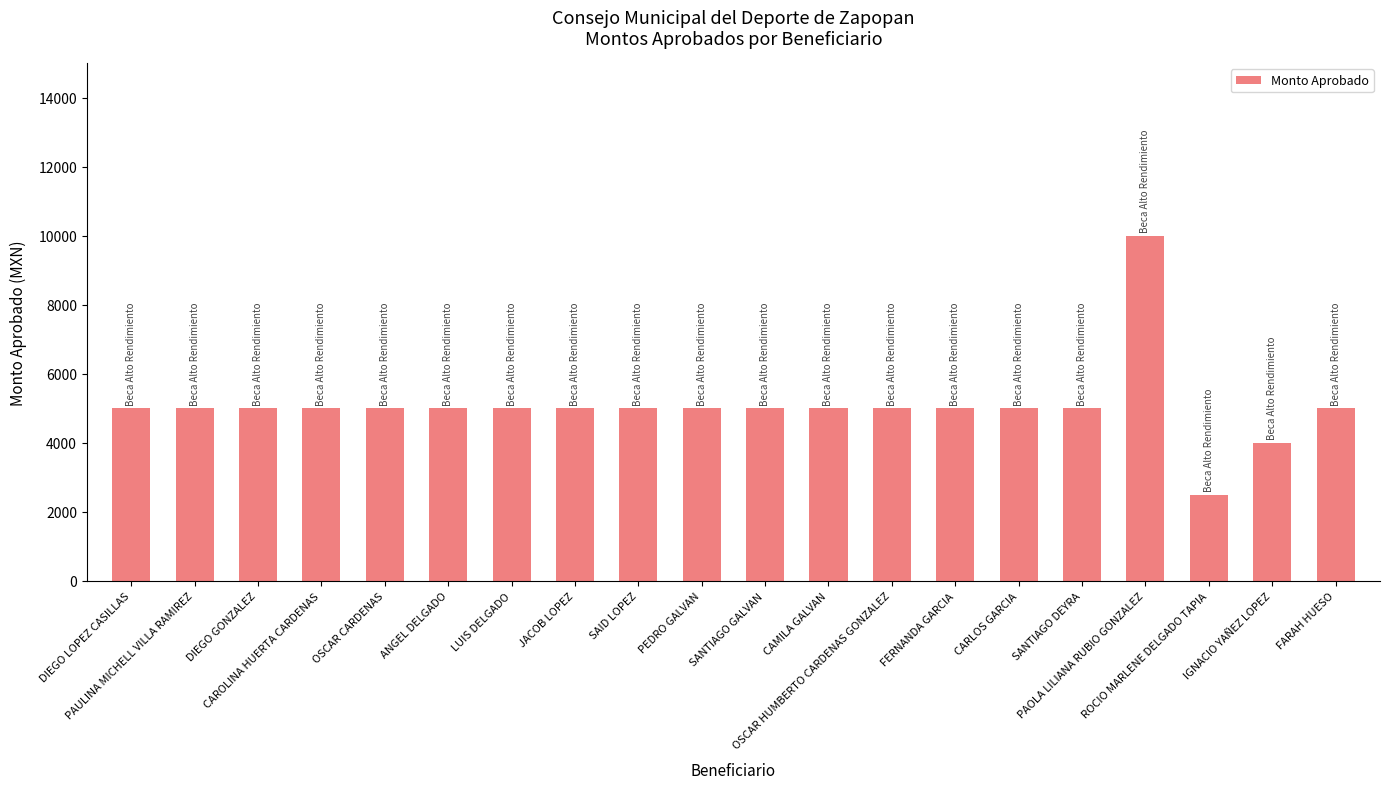

What is the value of the 20th bar from the left?

5000